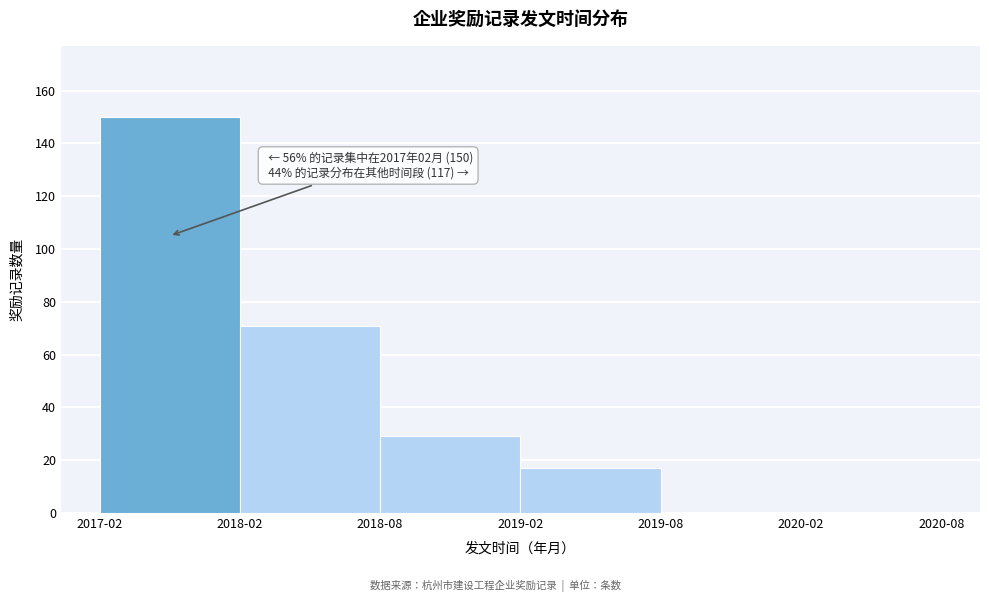

Reading right to left, transcribe all the data shown in this chart.

2020-02=0	2019-08=0	2019-02=17	2018-08=29	2018-02=71	2017-02=150